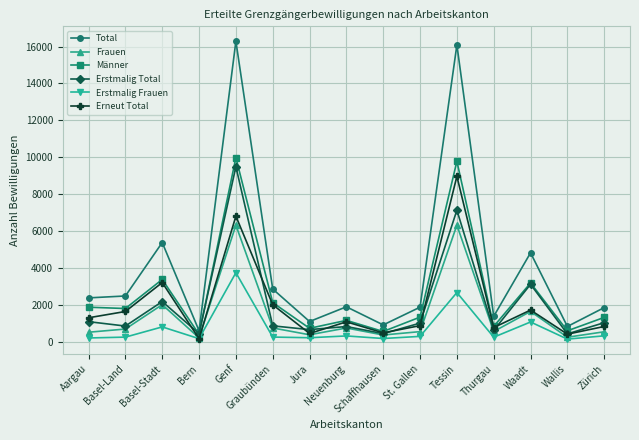

The value of Erstmalig Total at Tessin is 7124. True or false?

True